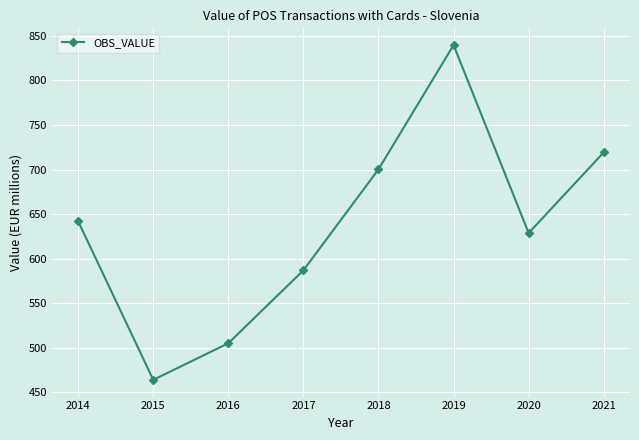

Which category has the highest value across all series?

2019